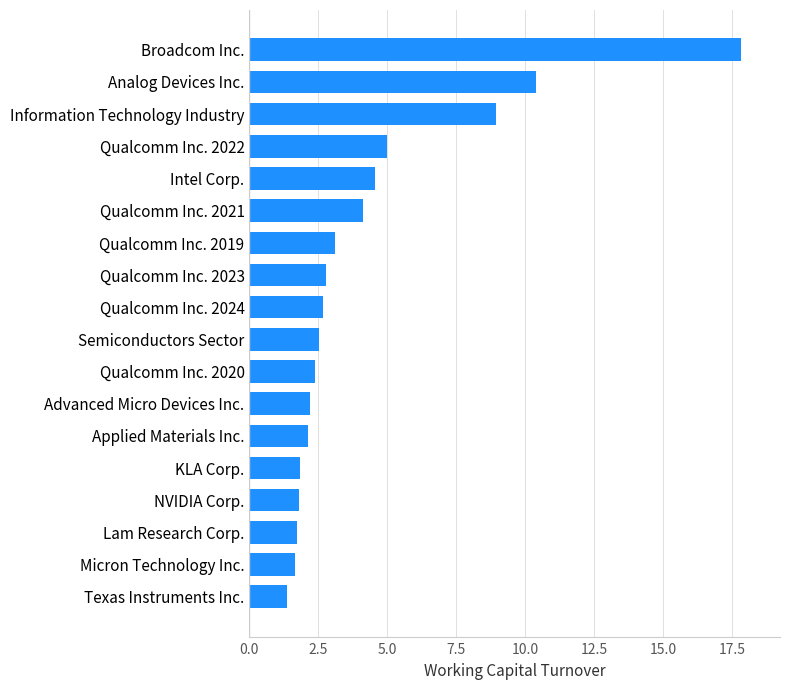

Between Texas Instruments Inc. and Applied Materials Inc., which is larger?

Applied Materials Inc.